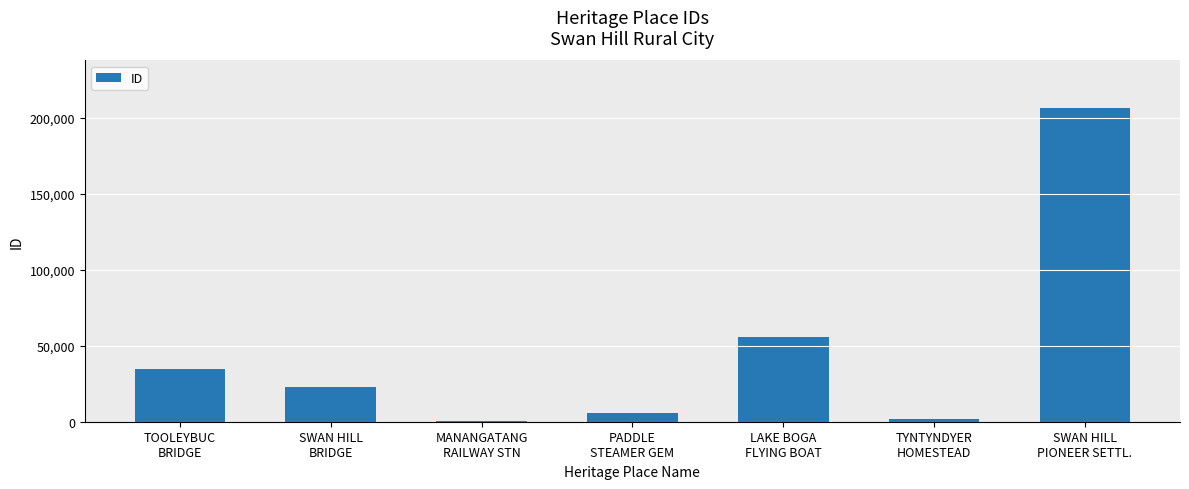

What is the maximum value shown in the chart?

206822